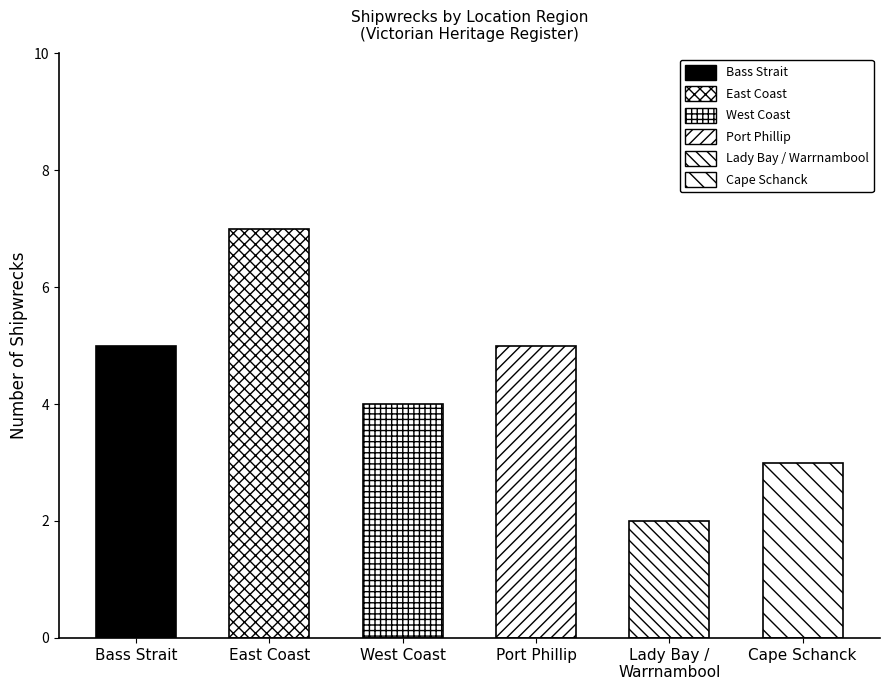

True or false: the data shows 4 at West Coast.

True